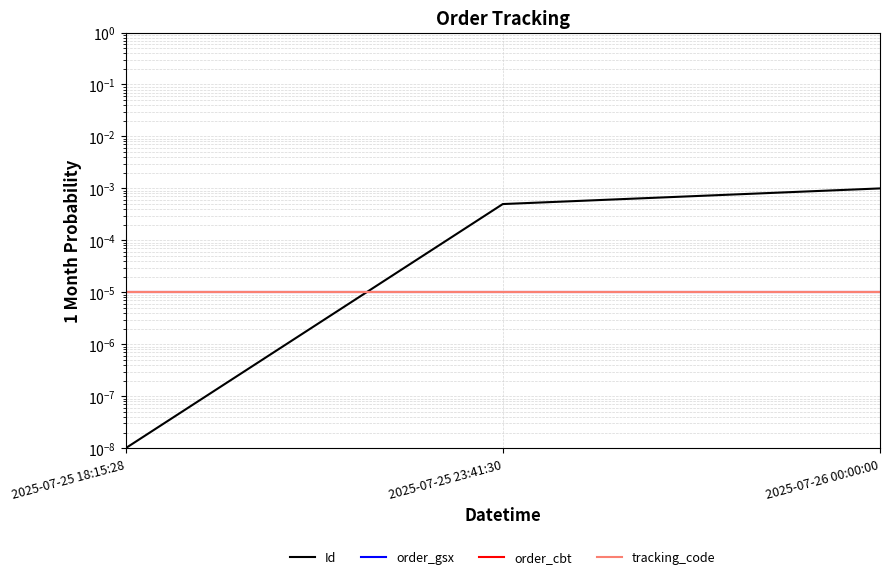

What is the label of the 1st point from the right?

2025-07-26 00:00:00